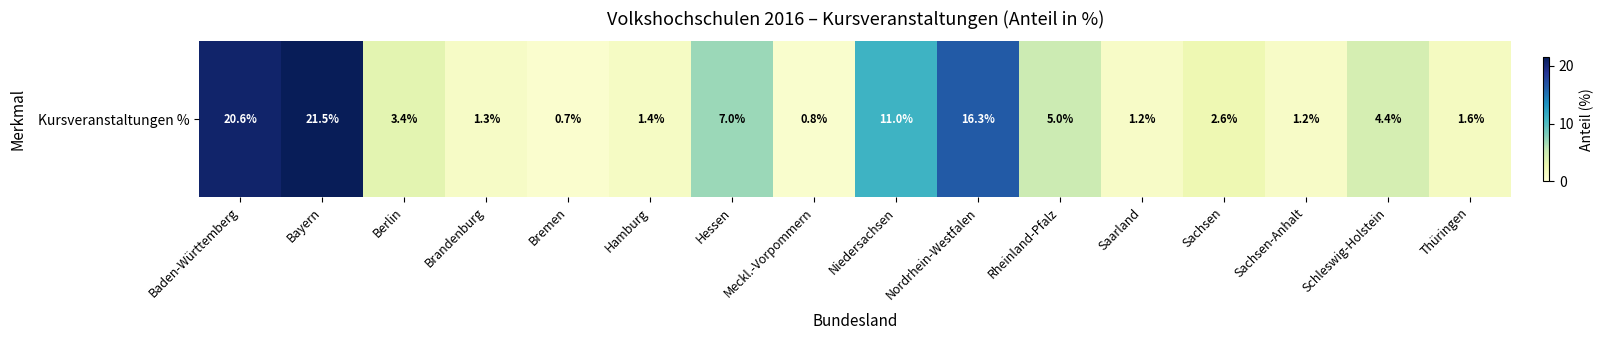

What is the average value?

6.2